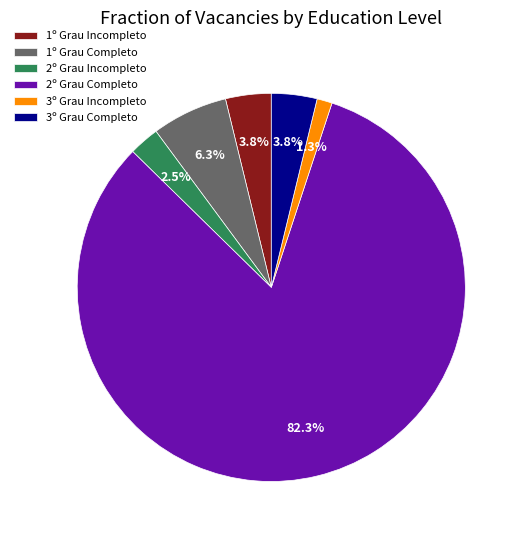

Is there any slice that represents more than half of the pie?

Yes